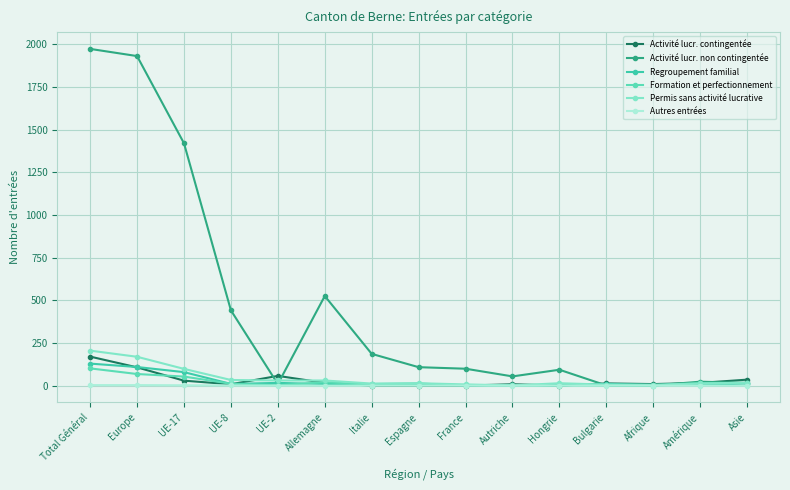

How many interior local valleys does the Regroupement familial series have?

3